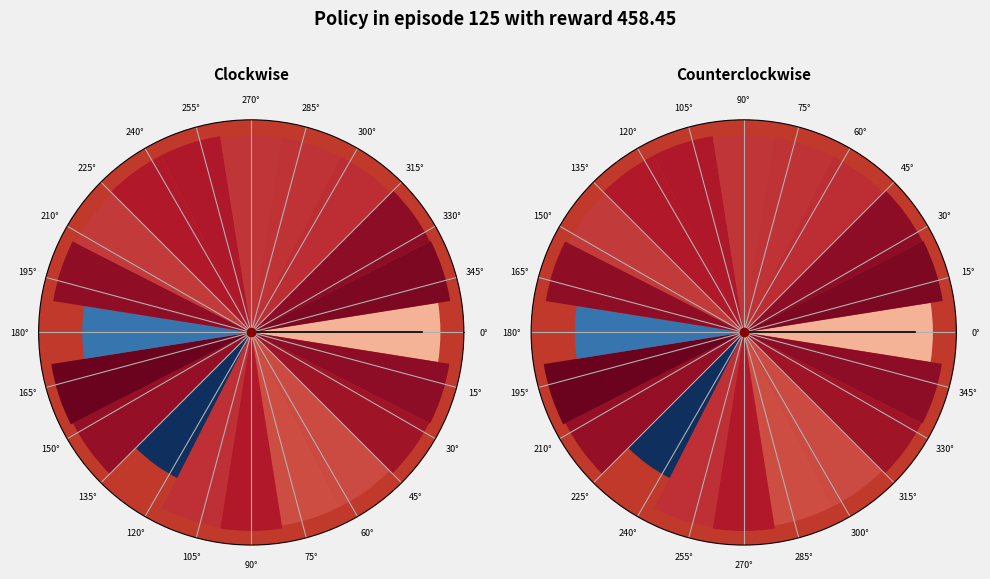

Count the number of slices in the pie.

20